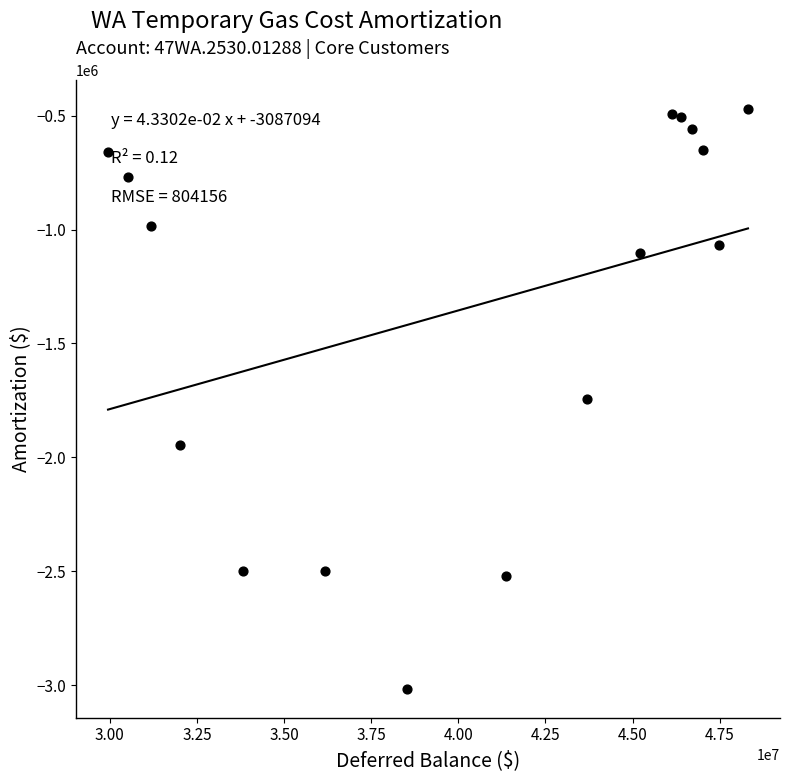

What is the range of Y values (max minus min)?

2543709.2